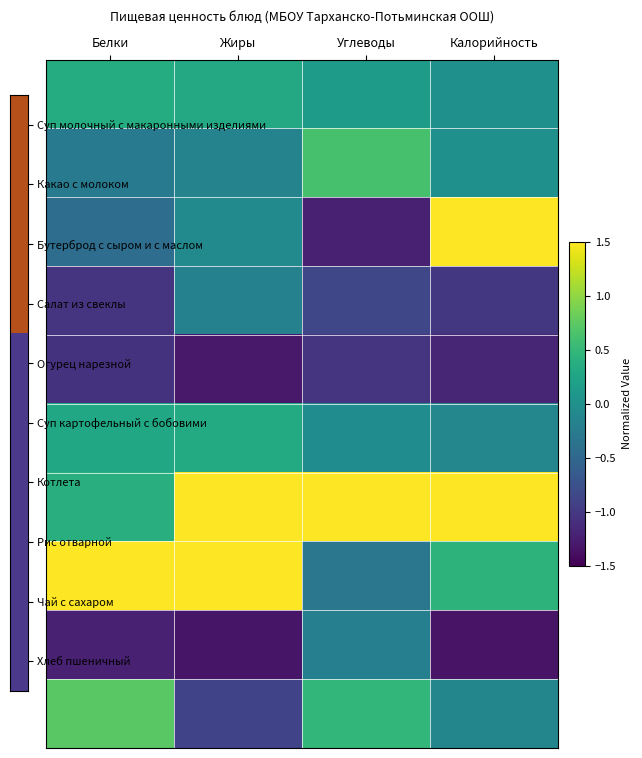

Between Жиры and Углеводы, which is larger?

Жиры